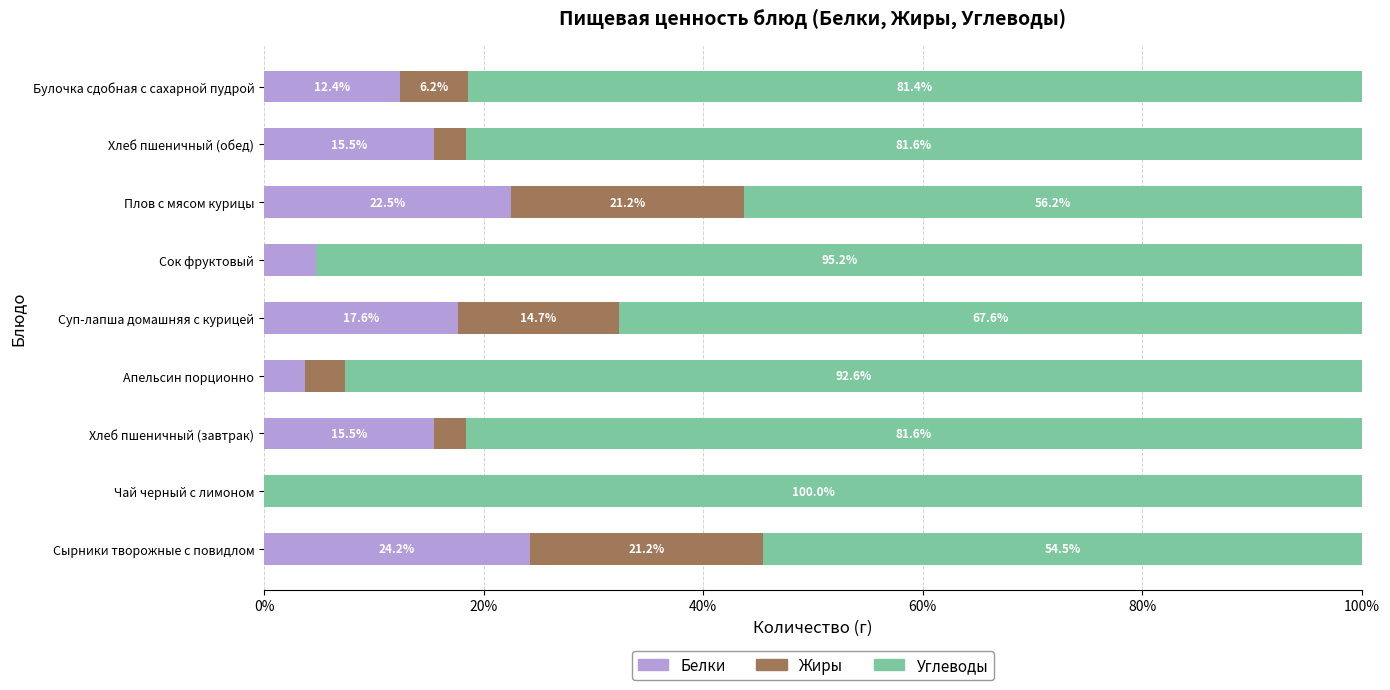

Which category has the highest value in the Белки series?

Сырники творожные с повидлом